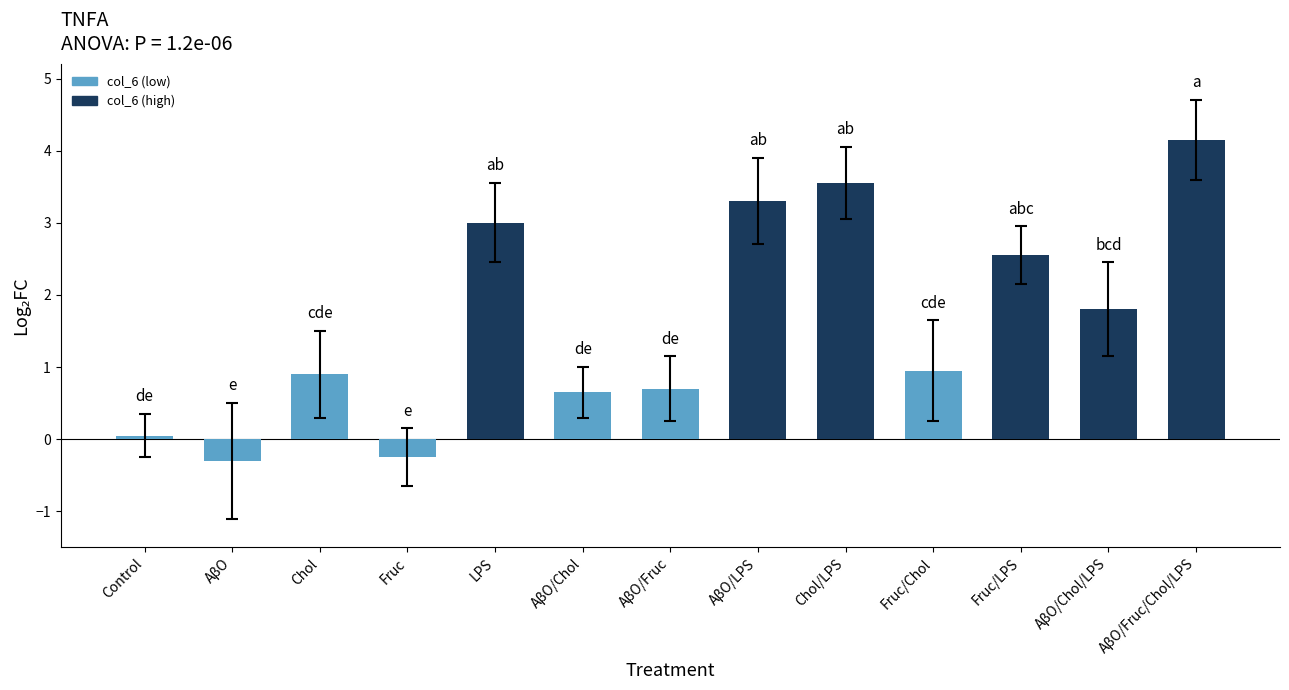

How many distinct data groups are displayed?

1